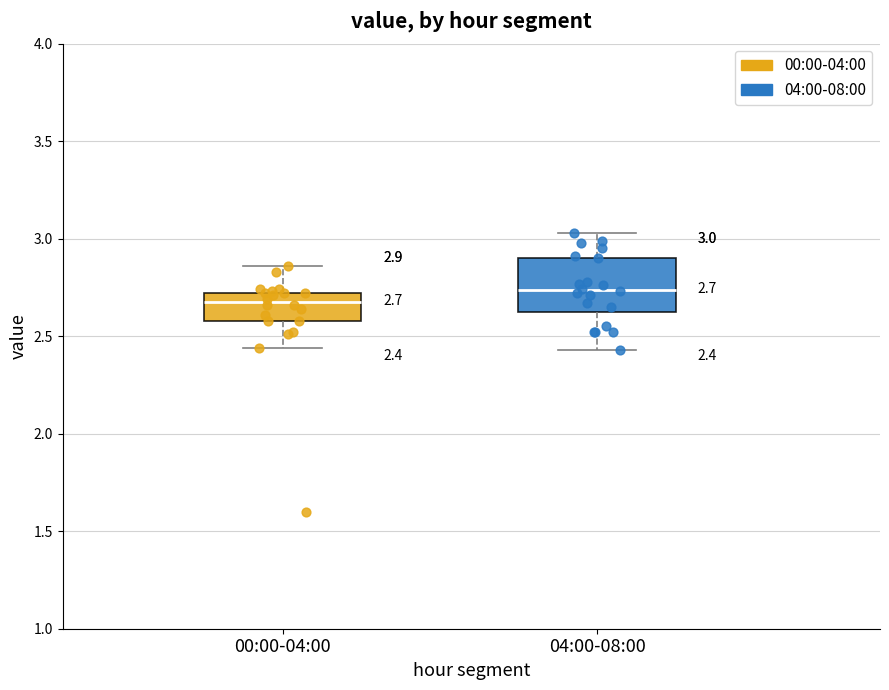

Which box is the tallest, from its lower edge to its upper edge?

04:00-08:00